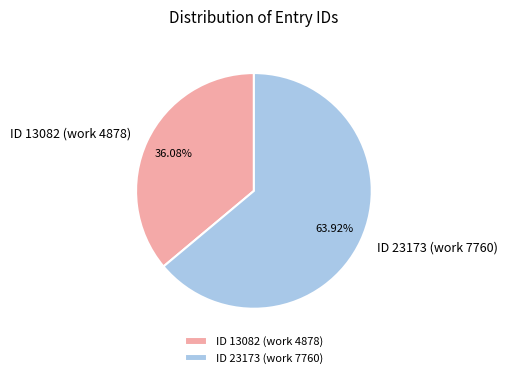

To the nearest percent, what percentage of the pie is ID 13082 (work 4878)?

36%